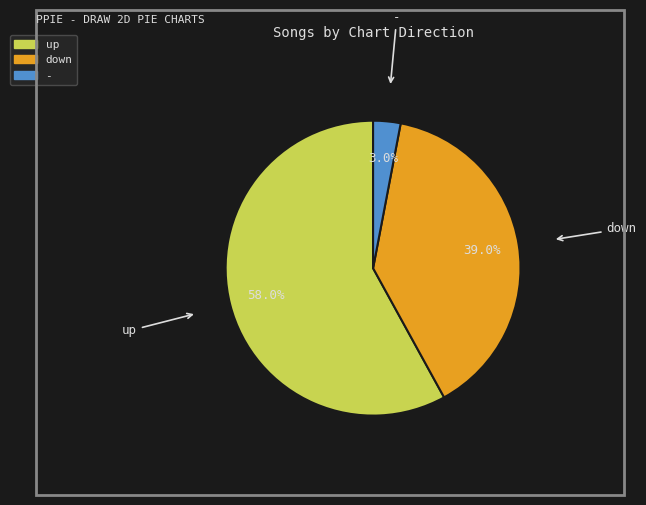

To the nearest percent, what percentage of the pie is up?

58%